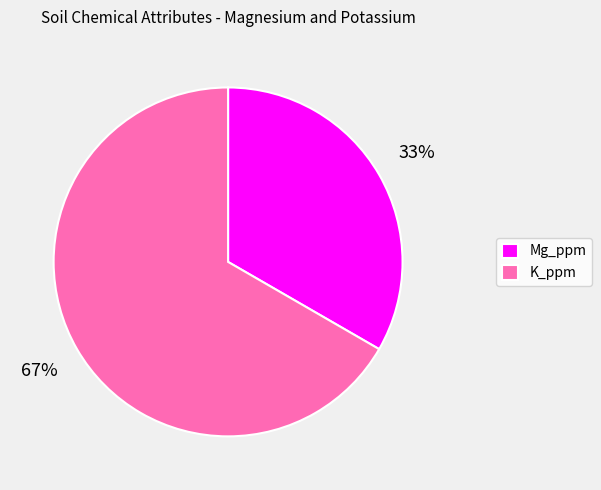

To the nearest percent, what percentage of the pie is Mg_ppm?

33%